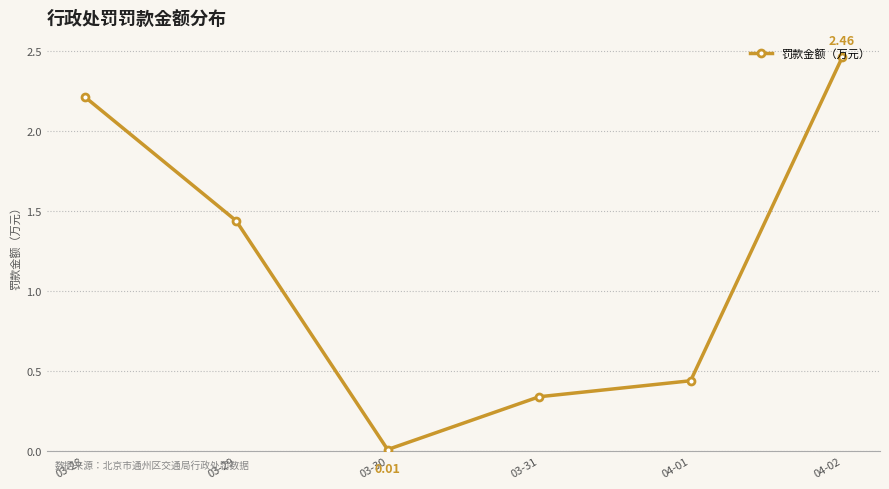

What is the sum of all values?

6.9